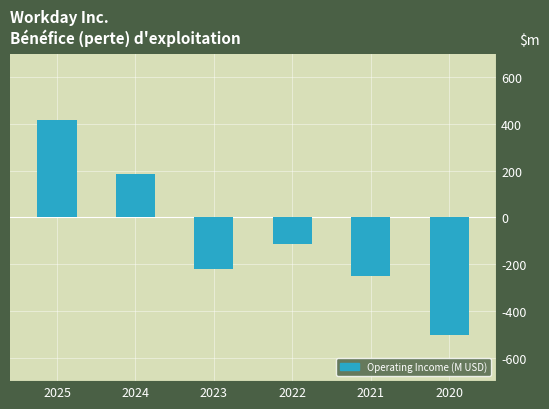

Count the number of data series in this chart.

1